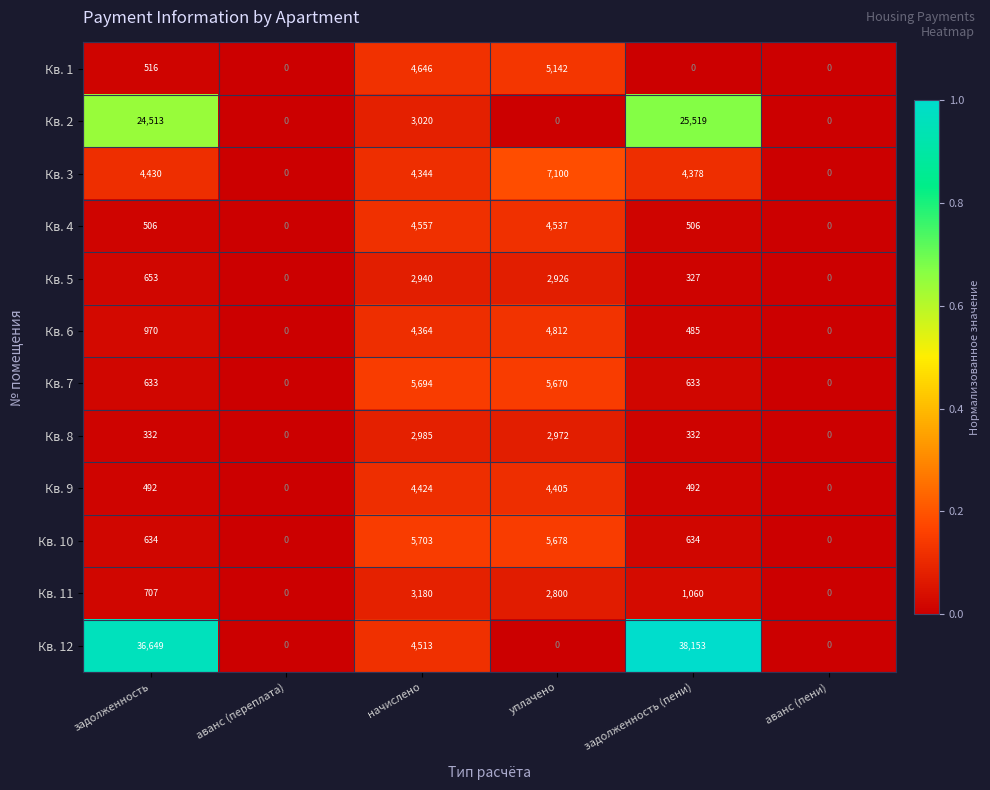

List the series in order of their peak value, highest first.

Кв. 12, Кв. 2, Кв. 3, Кв. 10, Кв. 7, Кв. 1, Кв. 6, Кв. 4, Кв. 9, Кв. 11, Кв. 8, Кв. 5